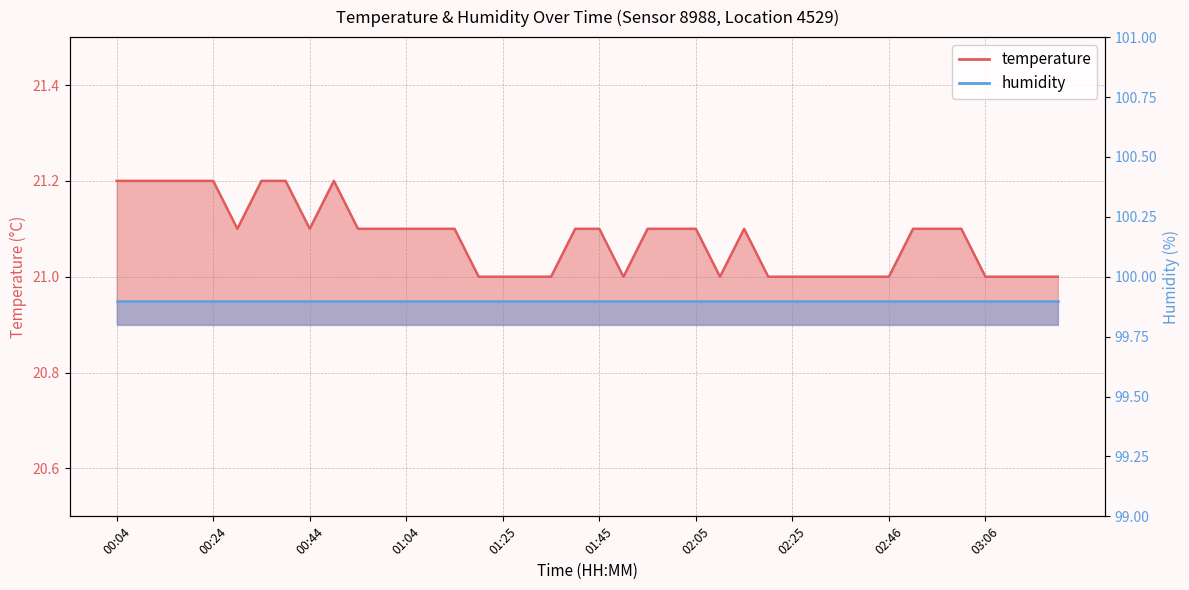

Rank the categories by value from lowest to highest.

01:20, 01:25, 01:30, 01:35, 01:50, 02:10, 02:20, 02:25, 02:30, 02:36, 02:41, 02:46, 03:06, 03:11, 03:16, 03:21, 00:29, 00:44, 00:54, 00:59, 01:04, 01:09, 01:15, 01:40, 01:45, 01:55, 02:00, 02:05, 02:15, 02:51, 02:56, 03:01, 00:04, 00:09, 00:14, 00:19, 00:24, 00:34, 00:39, 00:49